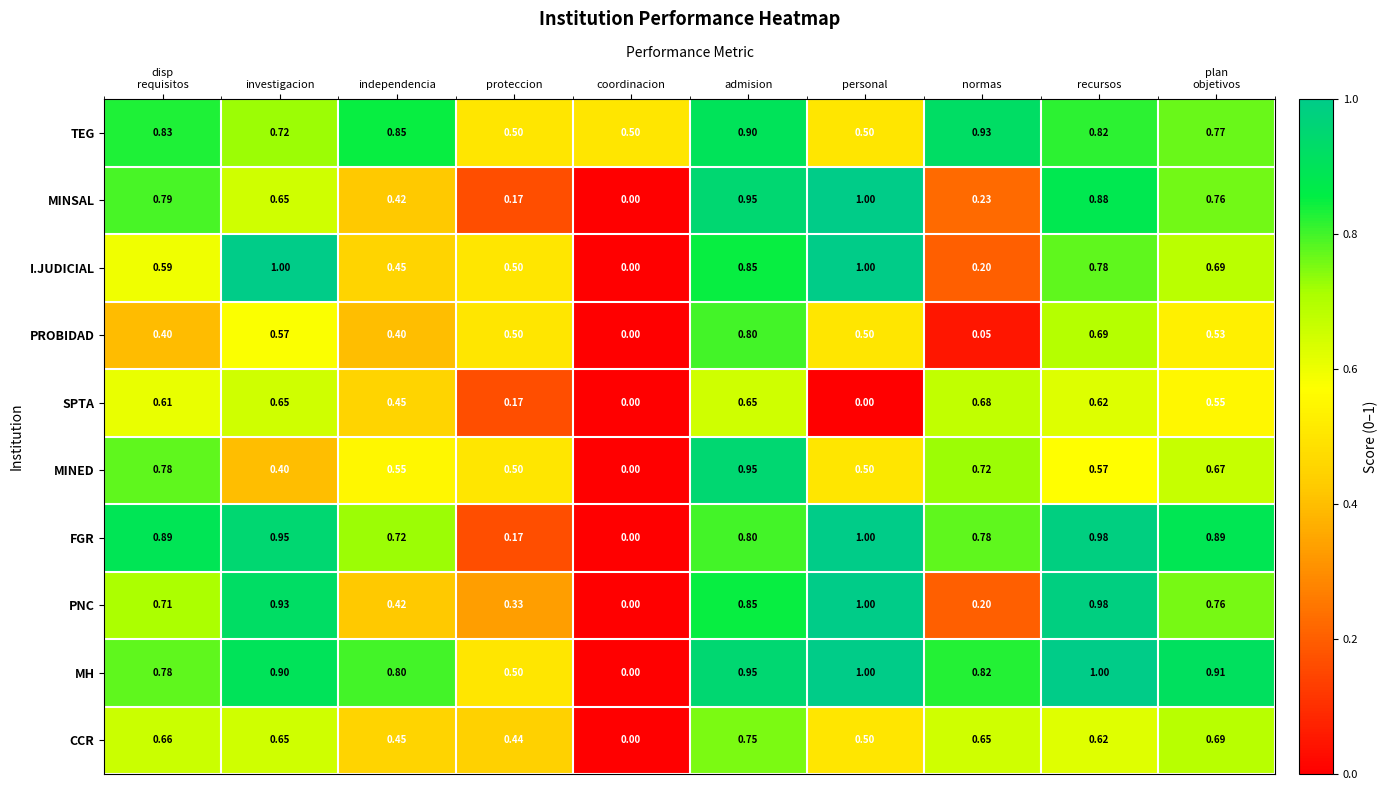

Is the value of FGR at normas greater than the value of MH at investigacion?

No